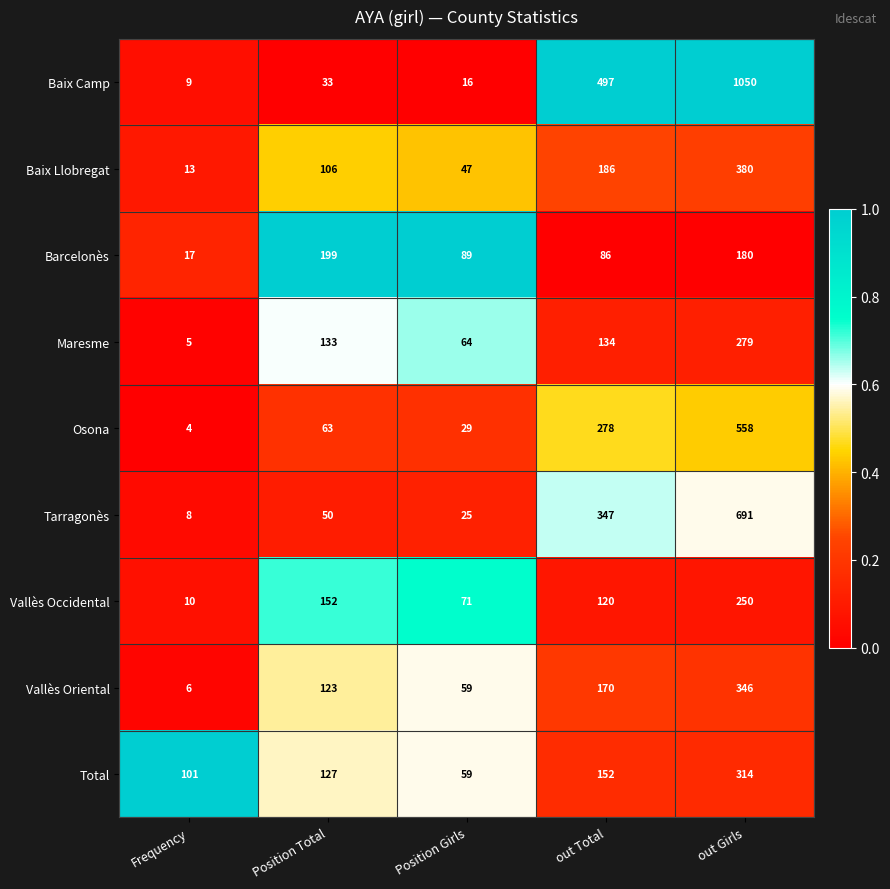

True or false: Baix Llobregat has a value of 186 at out Total.

True